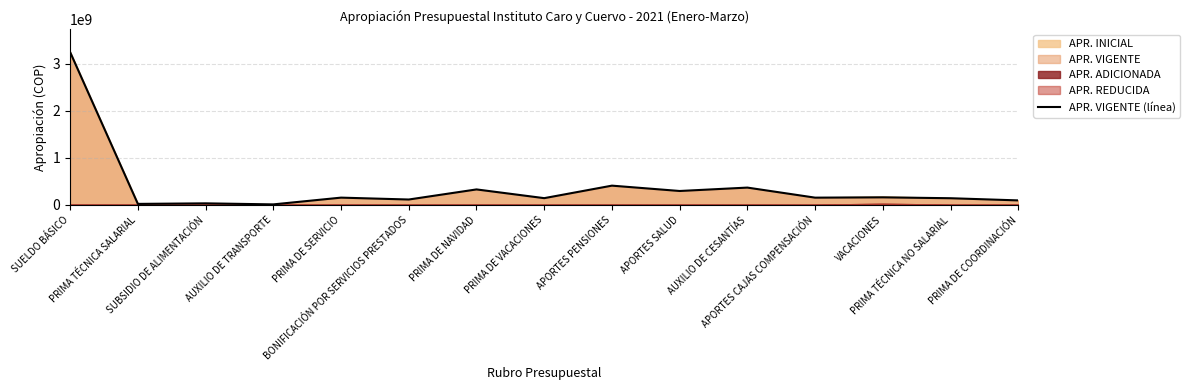

At which label does the data first exceed 151961806?

SUELDO BÁSICO